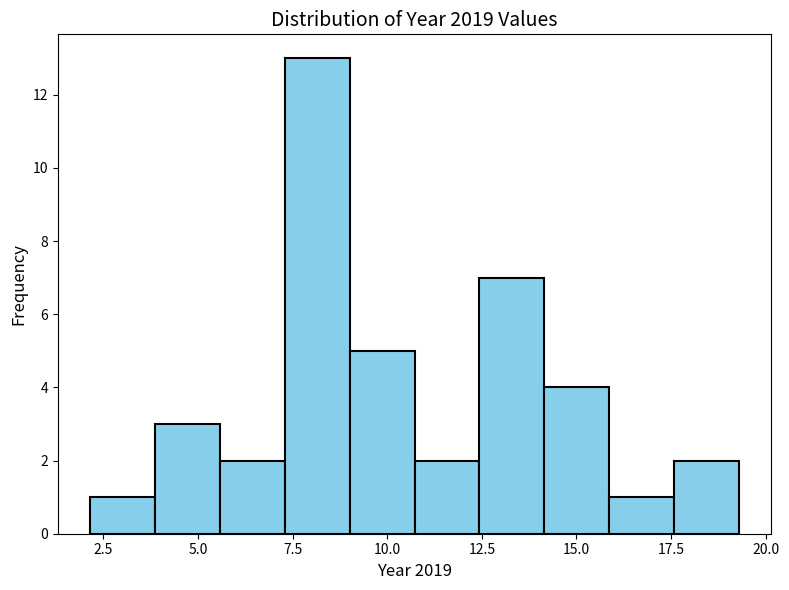

Around what value on the x-axis is the tallest bar? Give the approximate position of its centre, as read against the axis.

8.0